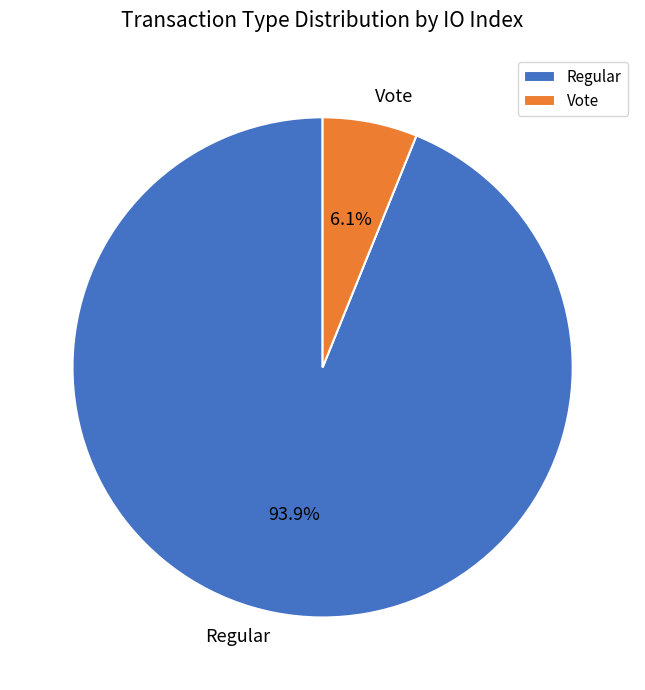

To the nearest percent, what is the average slice percentage?

50%